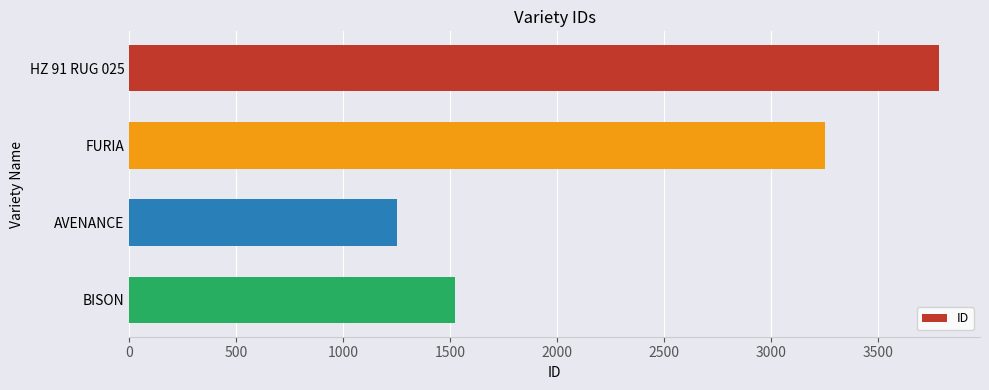

What is the change in value from HZ 91 RUG 025 to AVENANCE?

-2537